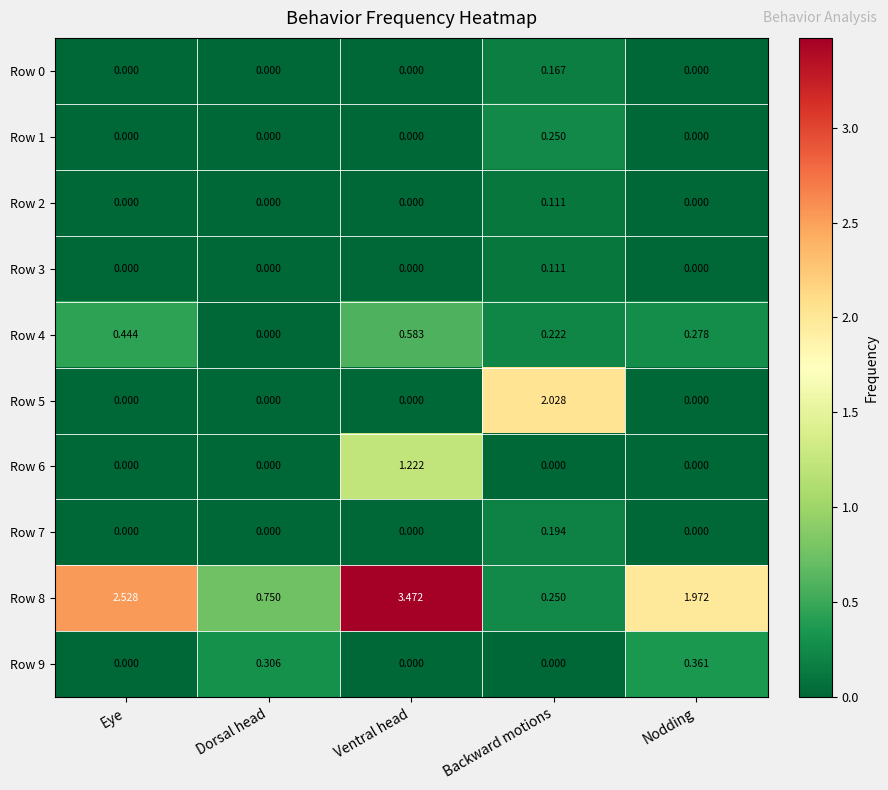

Where does the Row 8 series first go above 1?

Eye